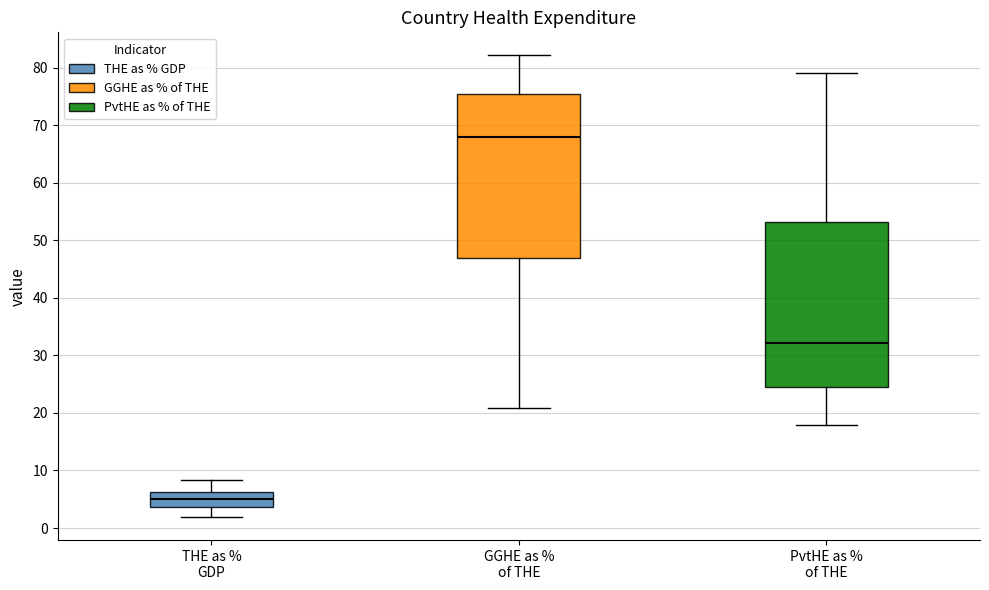

Reading left to right, read every box against the y-axis: the position of its median line, the range the box covers, and the ends of its whiskers. The values are not printed on the chart, so give them approximately, as read against the axis.

THE as % GDP: median 5, box 4 to 6, whiskers 2 to 8
GGHE as % of THE: median 68, box 47 to 75, whiskers 21 to 82
PvtHE as % of THE: median 32, box 25 to 53, whiskers 18 to 79